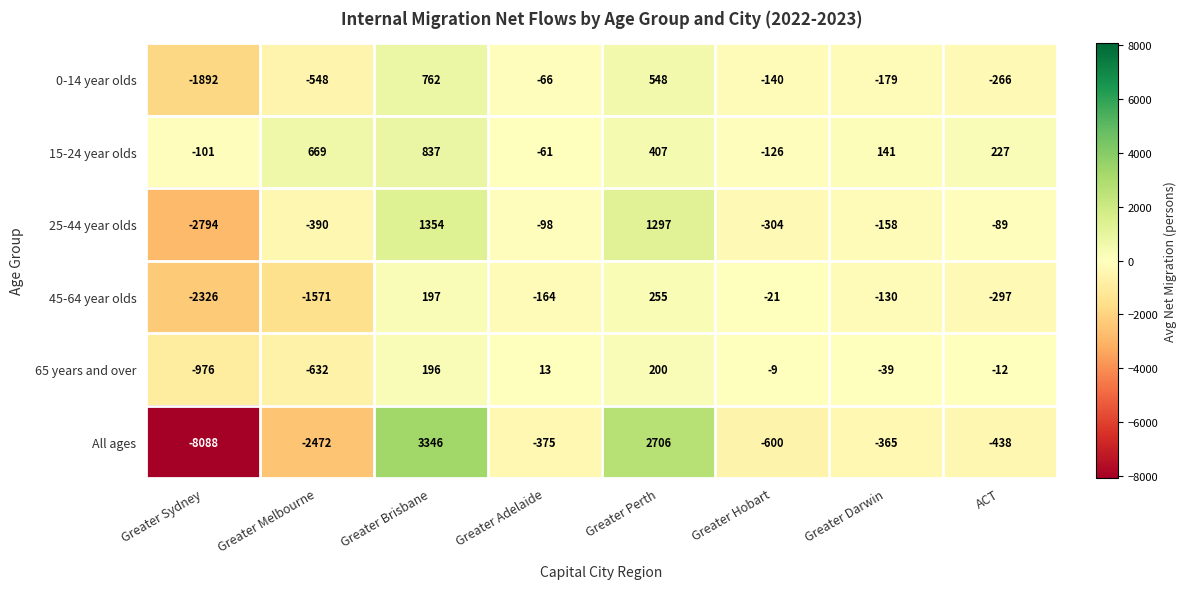

Which category has the highest value across all series?

Greater Brisbane